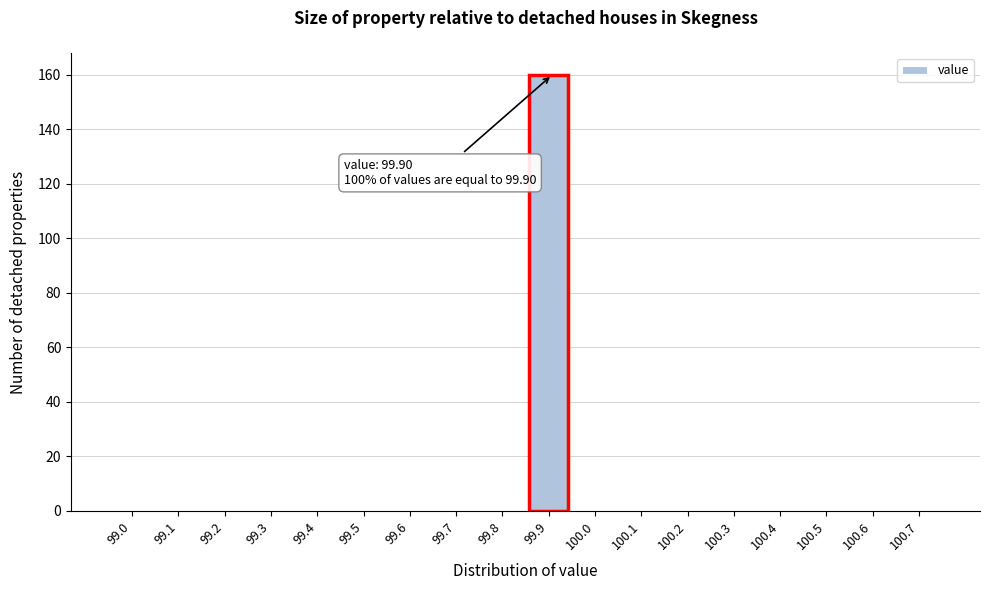

Reading left to right, transcribe all the data shown in this chart.

99.0=0	99.1=0	99.2=0	99.3=0	99.4=0	99.5=0	99.6=0	99.7=0	99.8=0	99.9=160	100.0=0	100.1=0	100.2=0	100.3=0	100.4=0	100.5=0	100.6=0	100.7=0